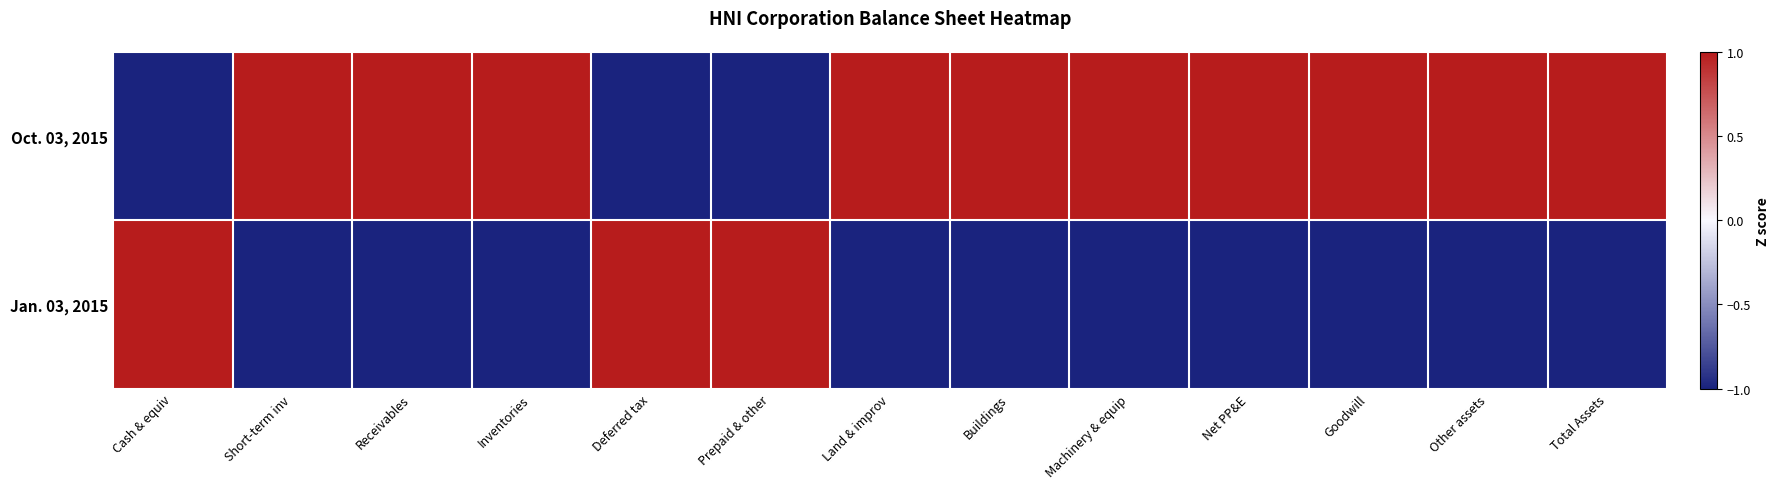

Reading left to right, list all the values displayed in this chart.

Oct. 03, 2015: Cash & equiv=-1	Short-term inv=1	Receivables=1	Inventories=1	Deferred tax=-1	Prepaid & other=-1	Land & improv=1	Buildings=1	Machinery & equip=1	Net PP&E=1	Goodwill=1	Other assets=1	Total Assets=1
Jan. 03, 2015: Cash & equiv=1	Short-term inv=-1	Receivables=-1	Inventories=-1	Deferred tax=1	Prepaid & other=1	Land & improv=-1	Buildings=-1	Machinery & equip=-1	Net PP&E=-1	Goodwill=-1	Other assets=-1	Total Assets=-1